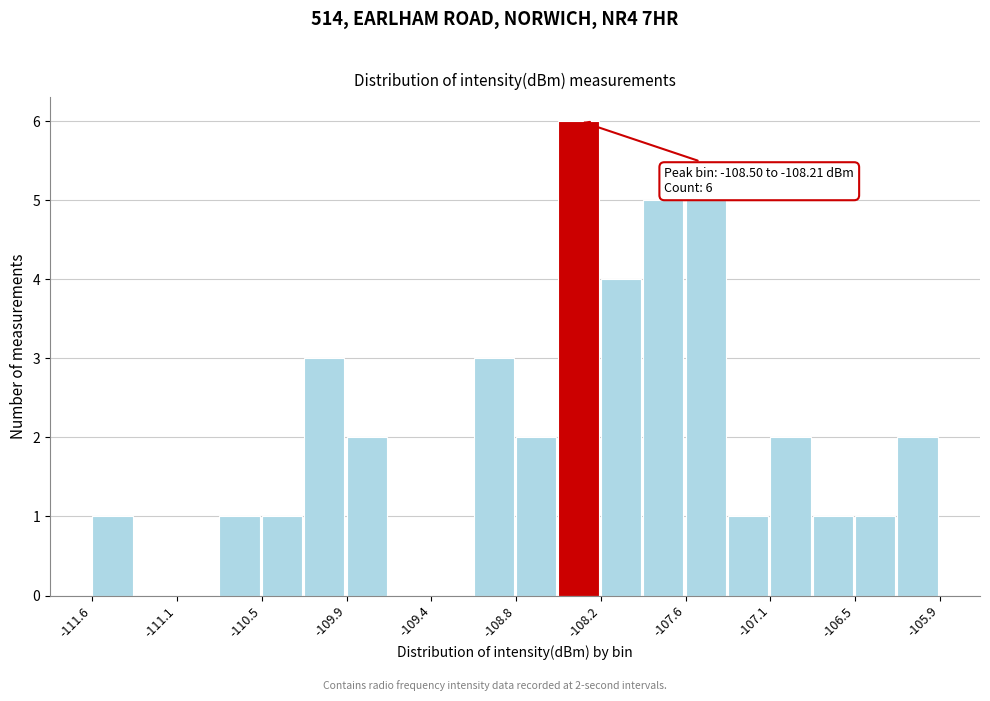

Read against the x-axis, roughly where is the centre of the tallest bar?

-108.4